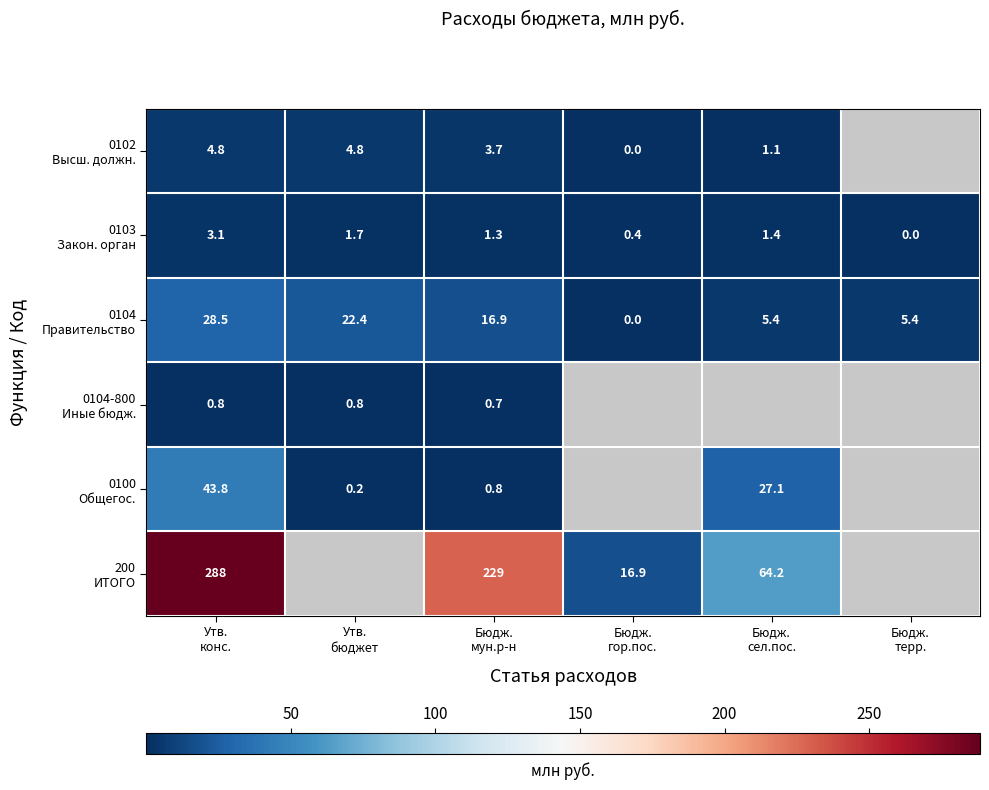

What is the sum of the 0102 Высш. должн. values at Утв. конс. and Бюдж. сел.пос.?

5.9